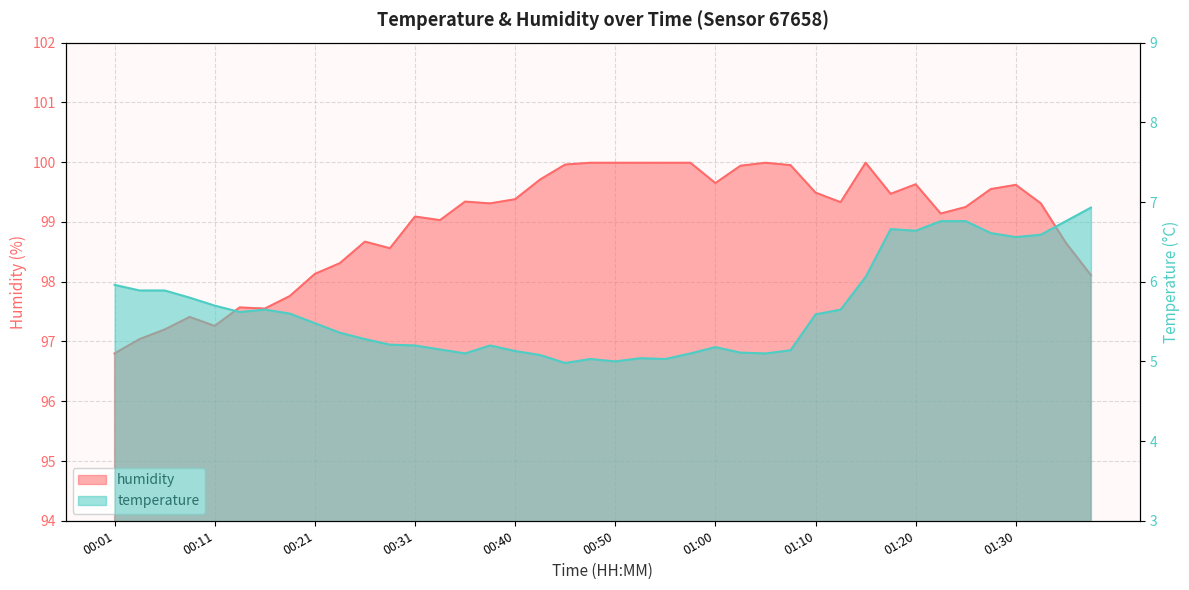

Which series has the largest total across all categories?

humidity